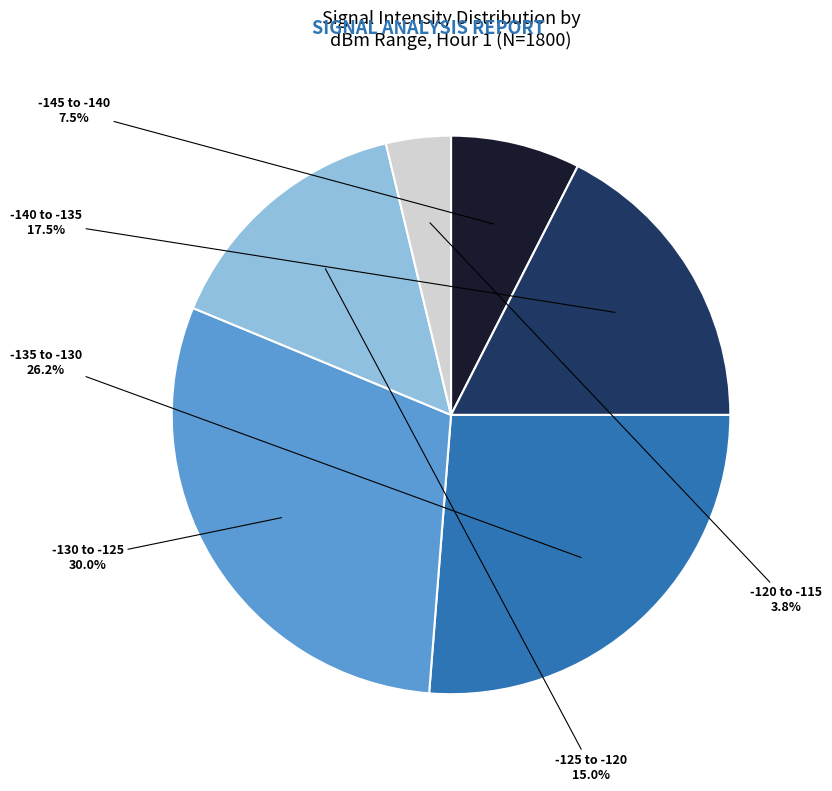

Does any single category account for the majority?

No